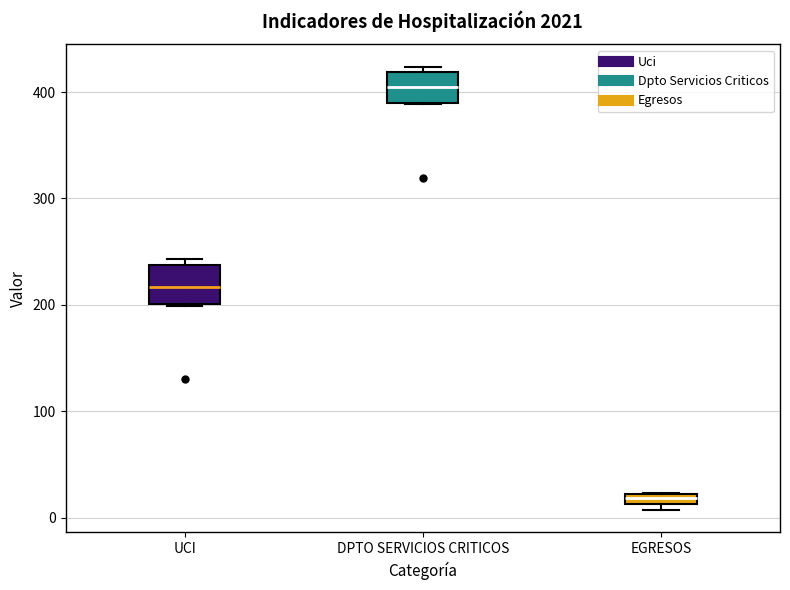

Where is the upper edge of the box for EGRESOS on the y-axis? The values are not printed on the chart, so give them approximately, as read against the axis.

20